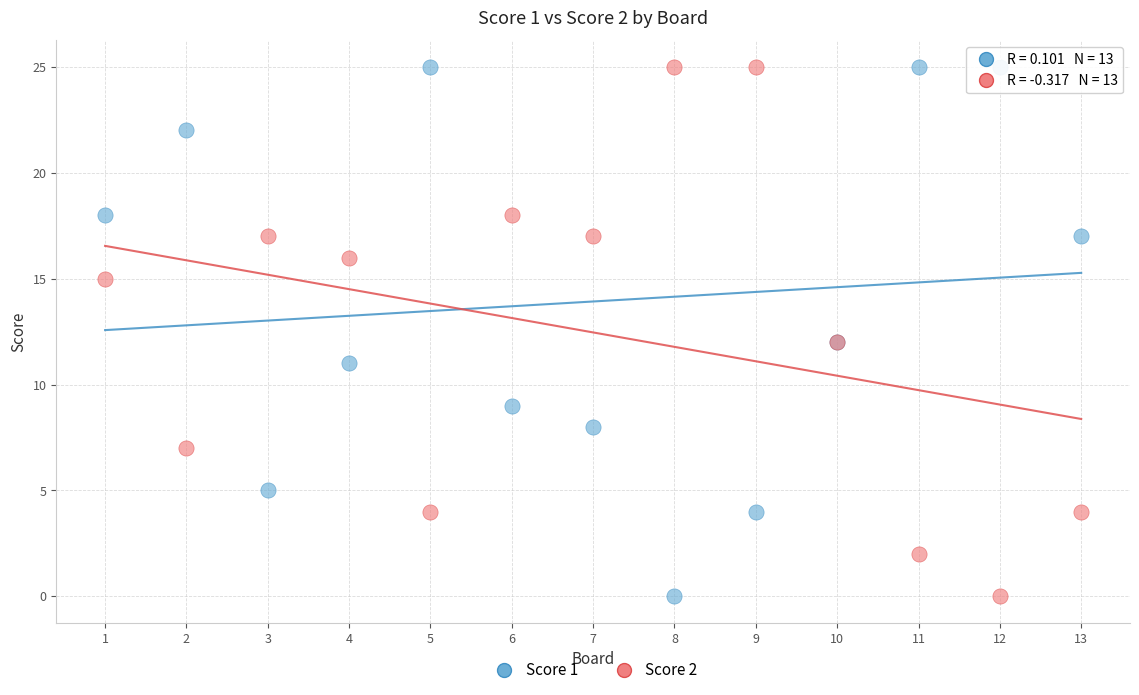

What is the X range (max minus min) for the scatter plot?

12